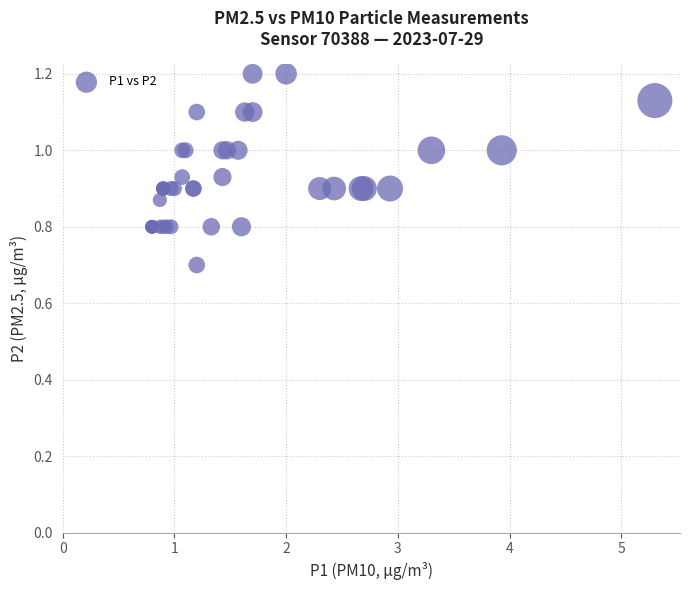

What Y value in the scatter plot is closest to 0?

0.7